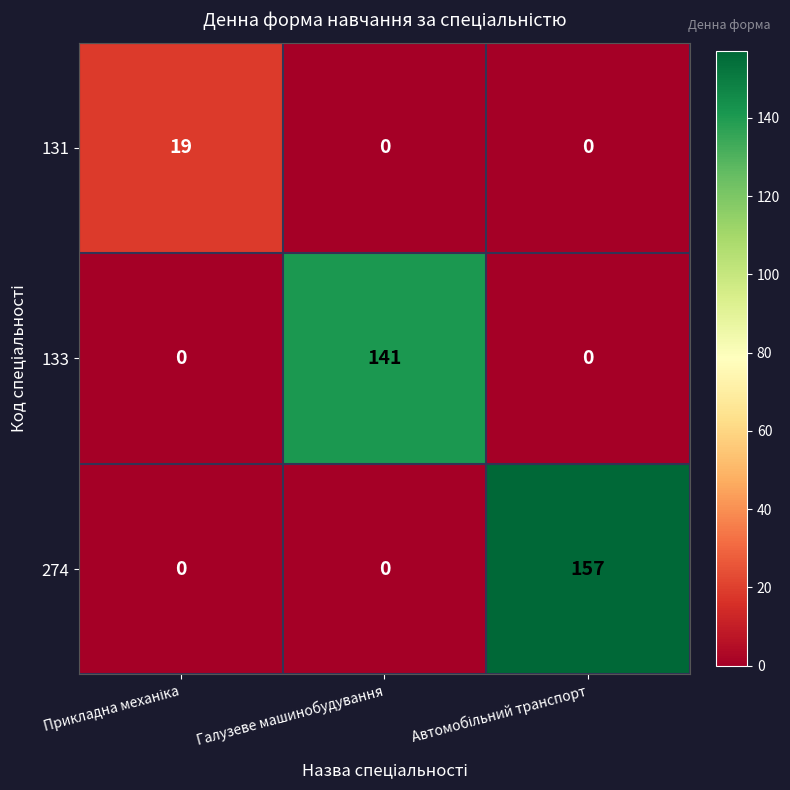

What is the highest value of the 274 series?

157